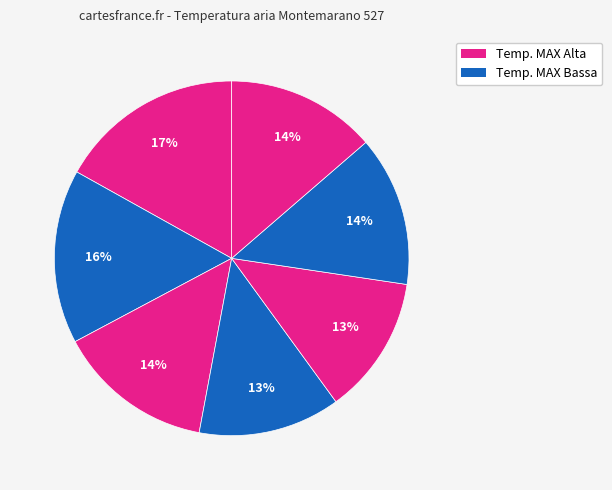

To the nearest percent, what is the difference between the largest and smallest slice percentages?

4%